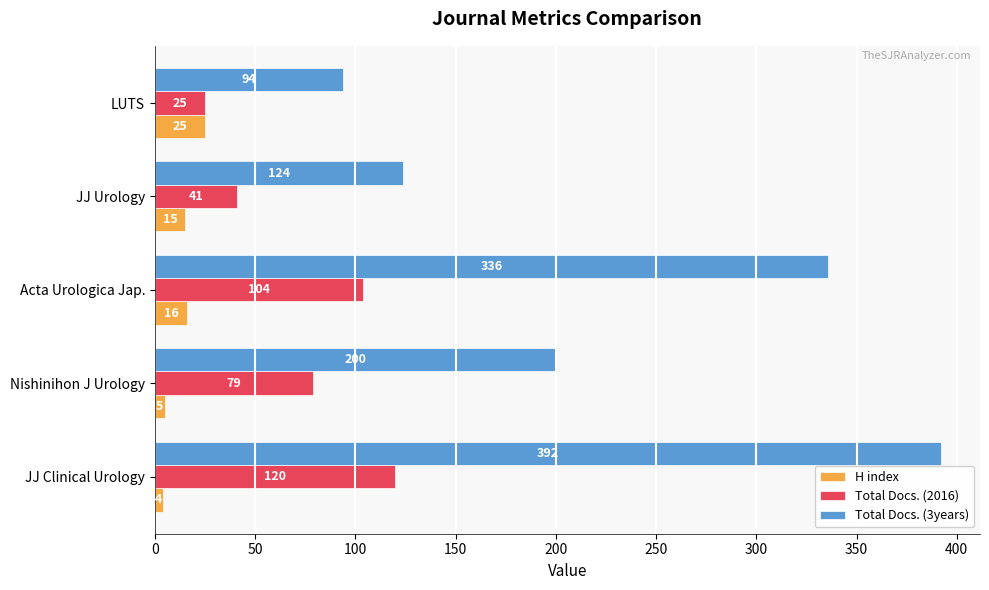

Rank the categories by Total Docs. (3years) value from lowest to highest.

LUTS, JJ Urology, Nishinihon J Urology, Acta Urologica Jap., JJ Clinical Urology